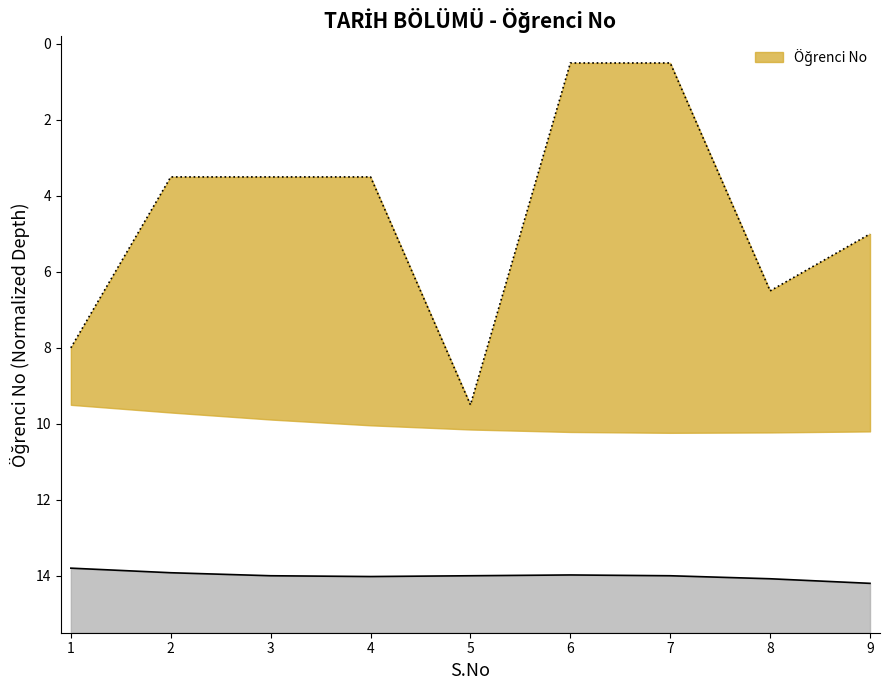

Does the chart have visible grid lines?

No